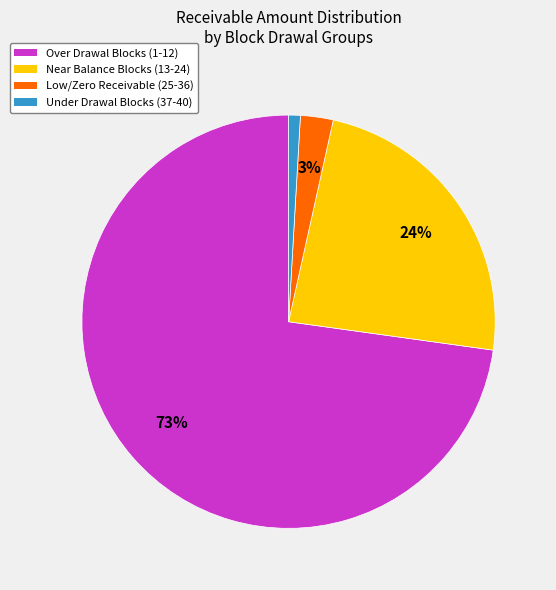

How many segments does this pie chart have?

4